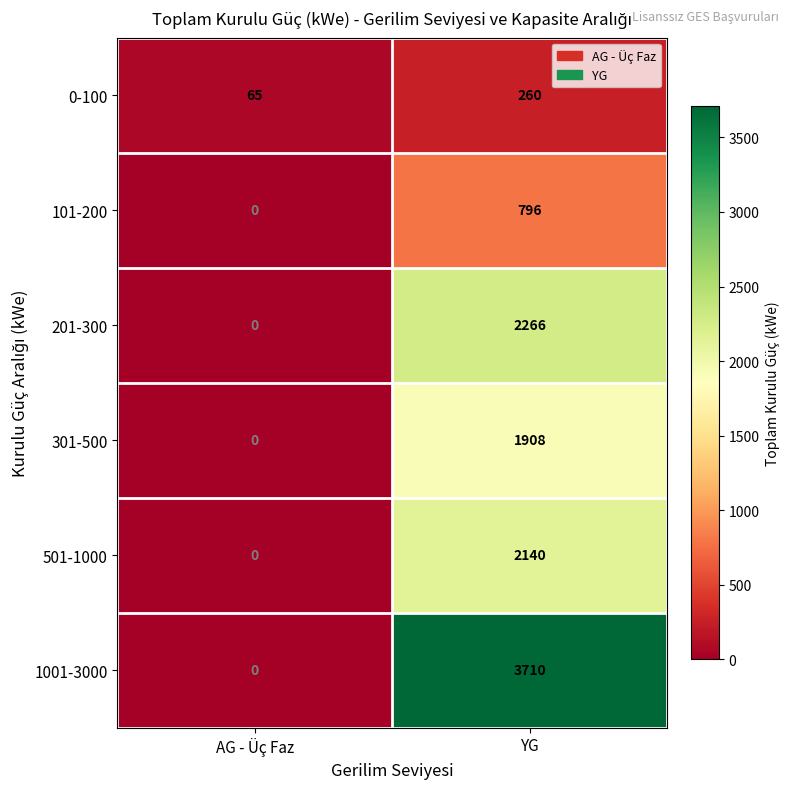

List the series in order of their peak value, highest first.

1001-3000, 201-300, 501-1000, 301-500, 101-200, 0-100